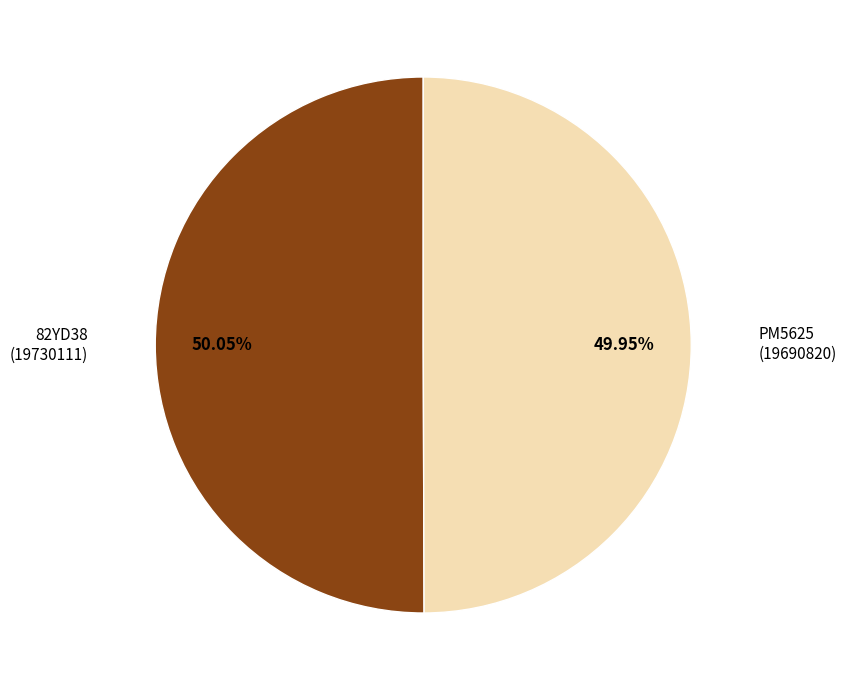

To the nearest percent, what percentage of the pie is PM5625?

50%